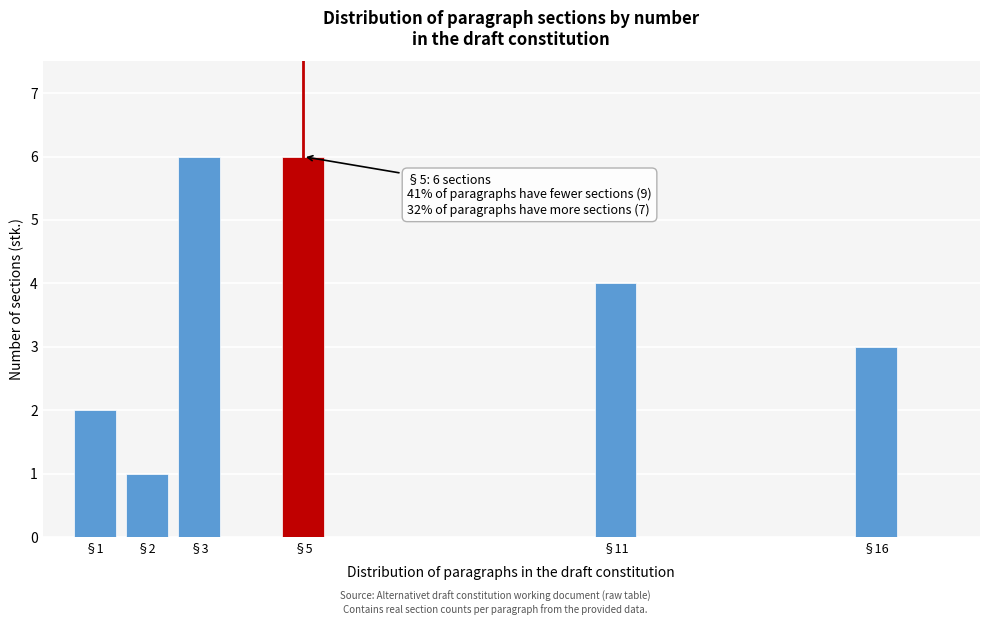

Reading right to left, list all the values displayed in this chart.

§16=3	§11=4	§5=6	§3=6	§2=1	§1=2